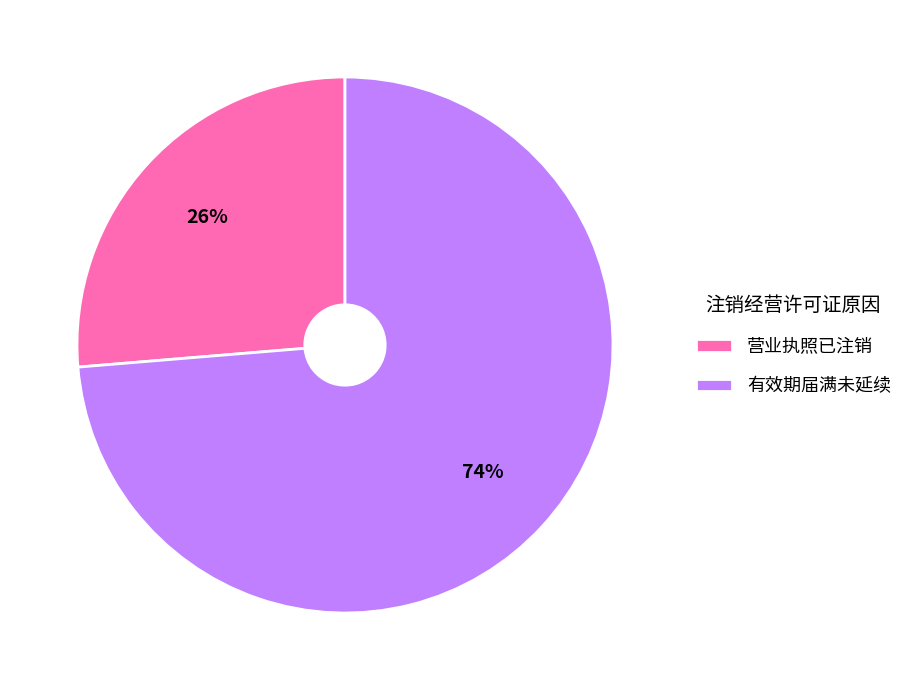

How many segments does this pie chart have?

2